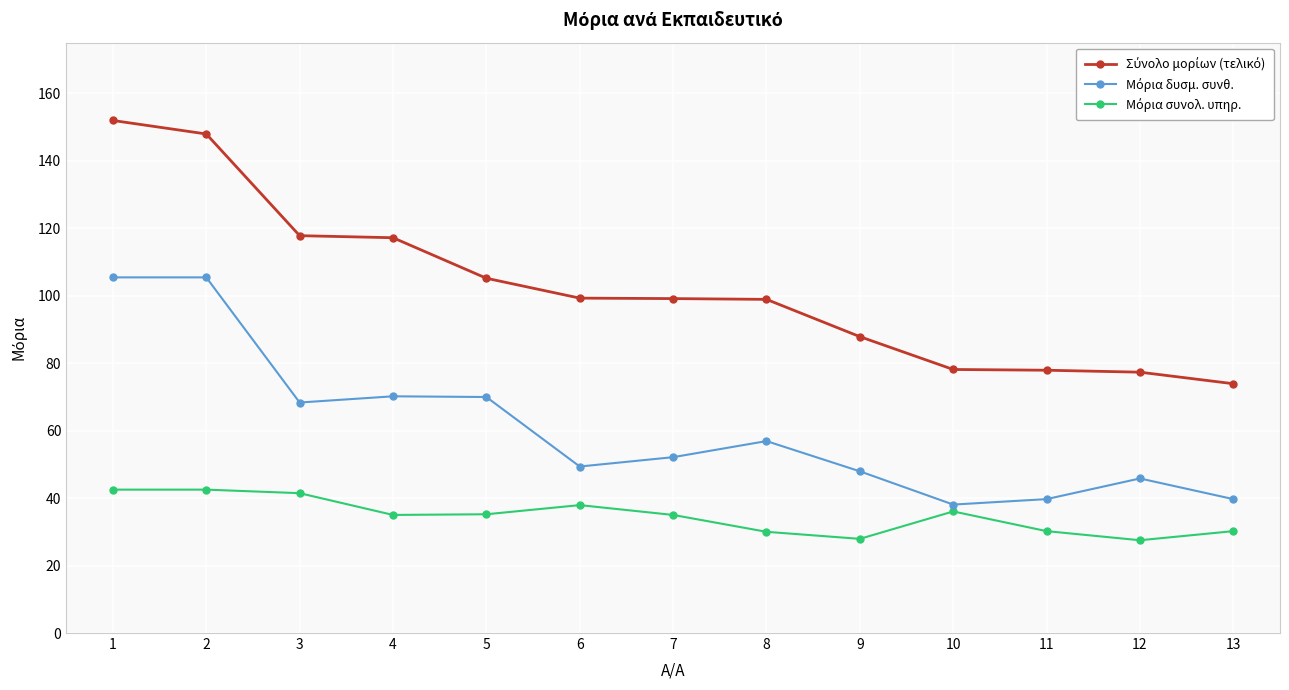

What is the total value across all series at 3?

227.5